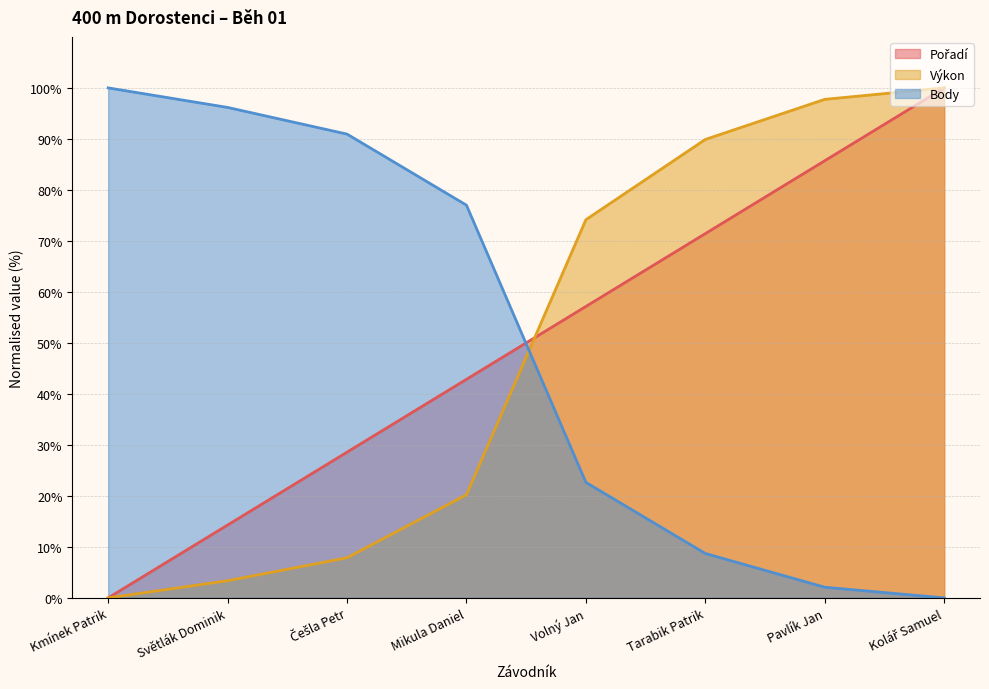

List the labels in order of Body value, largest first.

Kmínek Patrik, Světlák Dominik, Češla Petr, Mikula Daniel, Volný Jan, Tarabik Patrik, Pavlík Jan, Kolář Samuel